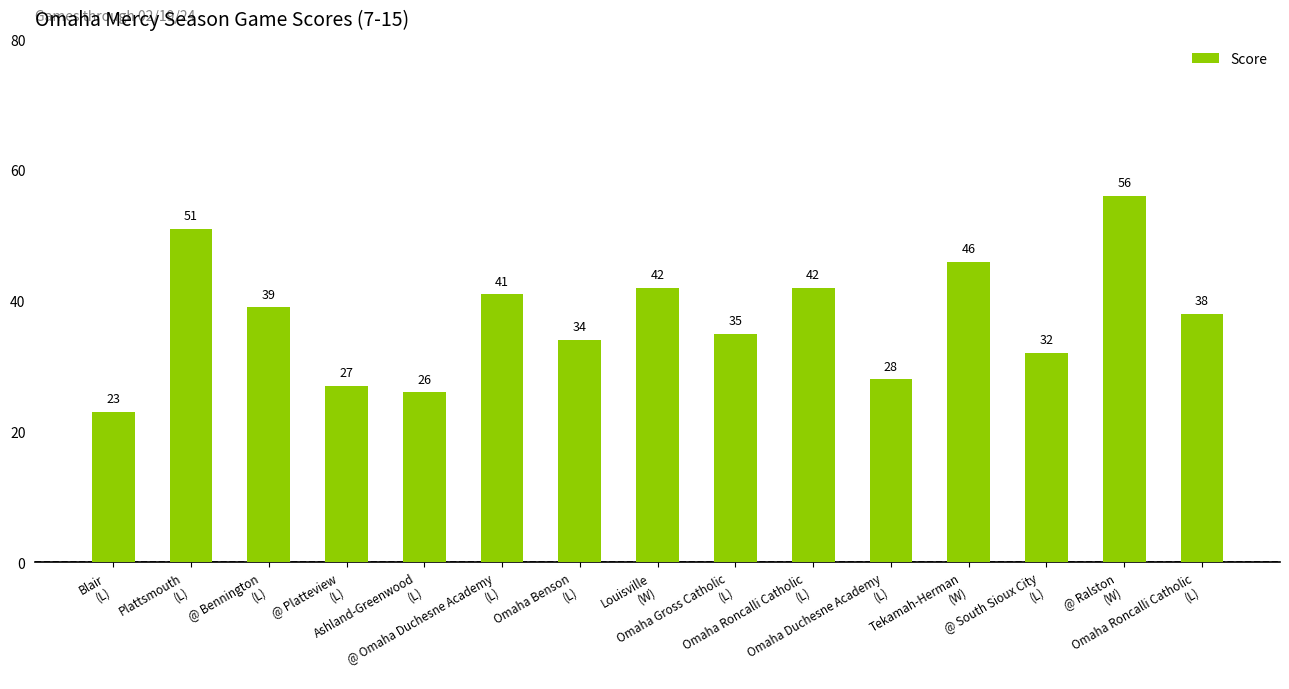

How many bars are there in total?

15